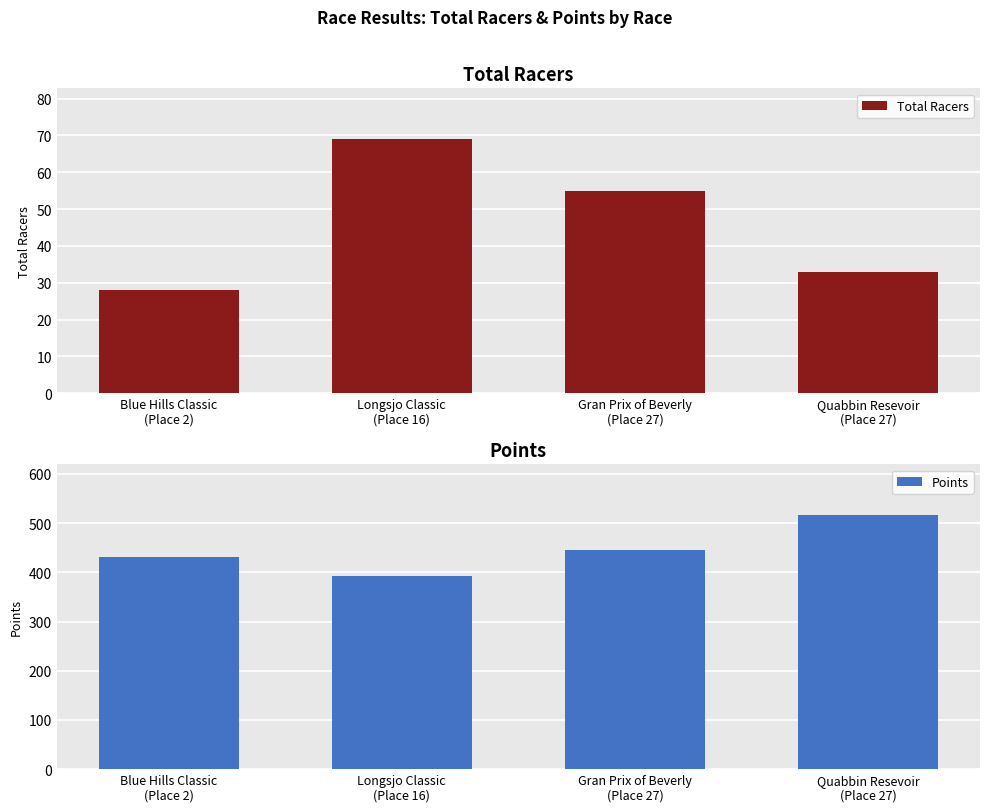

Which series has the widest spread of values?

Points